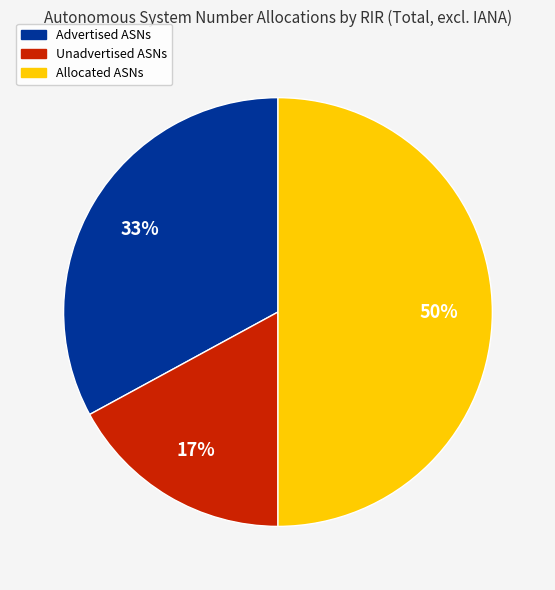

Rank the categories by value from highest to lowest.

Allocated ASNs, Advertised ASNs, Unadvertised ASNs